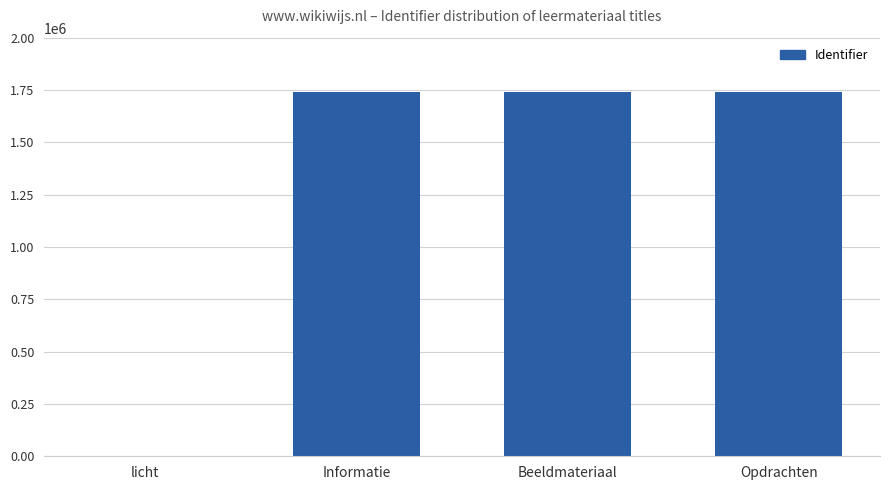

Between Informatie and licht, which is larger?

Informatie